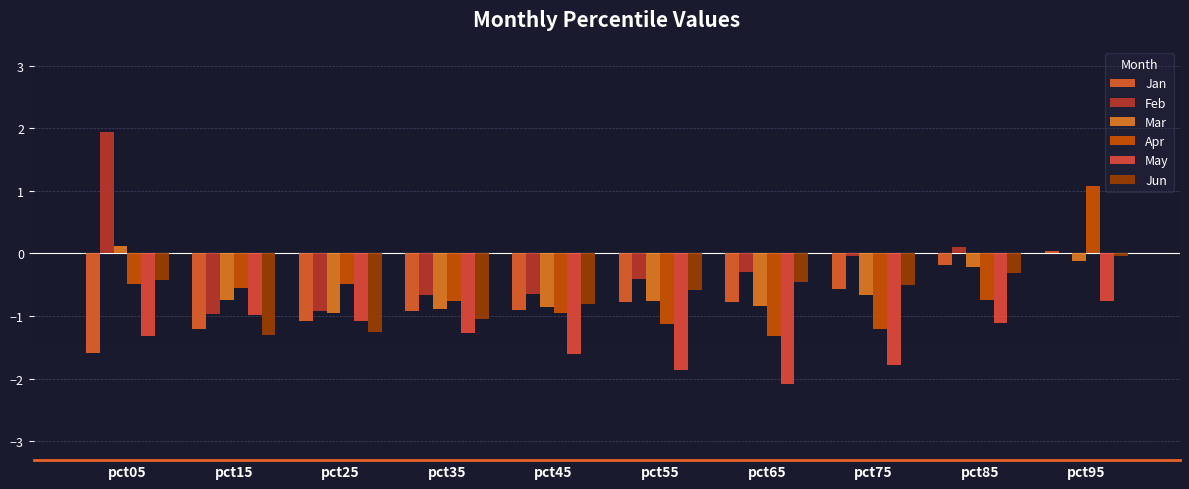

Reading left to right, transcribe all the data shown in this chart.

Jan: -1.6	-1.2	-1.1	-0.9	-0.9	-0.8	-0.8	-0.6	-0.2	0.0
Feb: 1.9	-1.0	-0.9	-0.7	-0.7	-0.4	-0.3	-0.0	0.1	0.0
Mar: 0.1	-0.7	-0.9	-0.9	-0.9	-0.8	-0.8	-0.7	-0.2	-0.1
Apr: -0.5	-0.6	-0.5	-0.8	-1.0	-1.1	-1.3	-1.2	-0.7	1.1
May: -1.3	-1.0	-1.1	-1.3	-1.6	-1.9	-2.1	-1.8	-1.1	-0.8
Jun: -0.4	-1.3	-1.3	-1.0	-0.8	-0.6	-0.5	-0.5	-0.3	-0.0